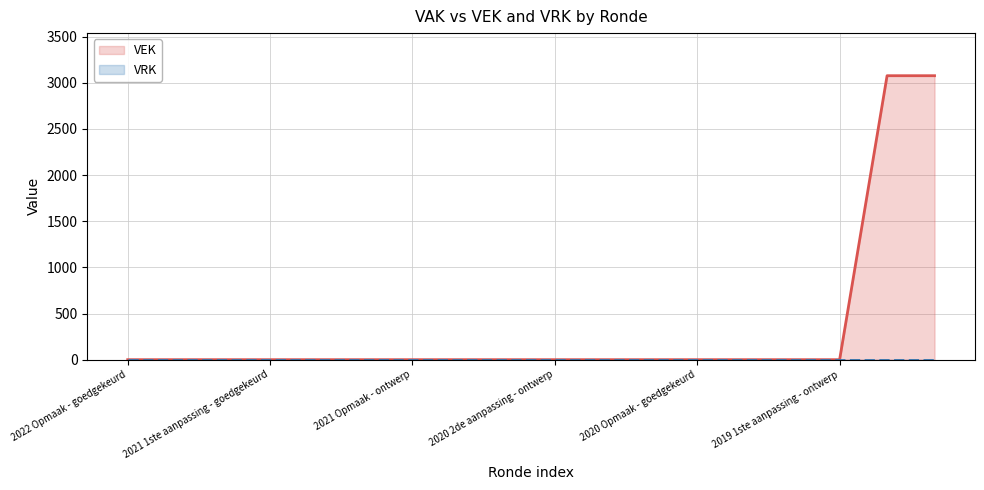

Reading left to right, transcribe all the data shown in this chart.

0	0	0	0	0	0	0	0	0	0	0	0	0	0	0	0	3076	3076